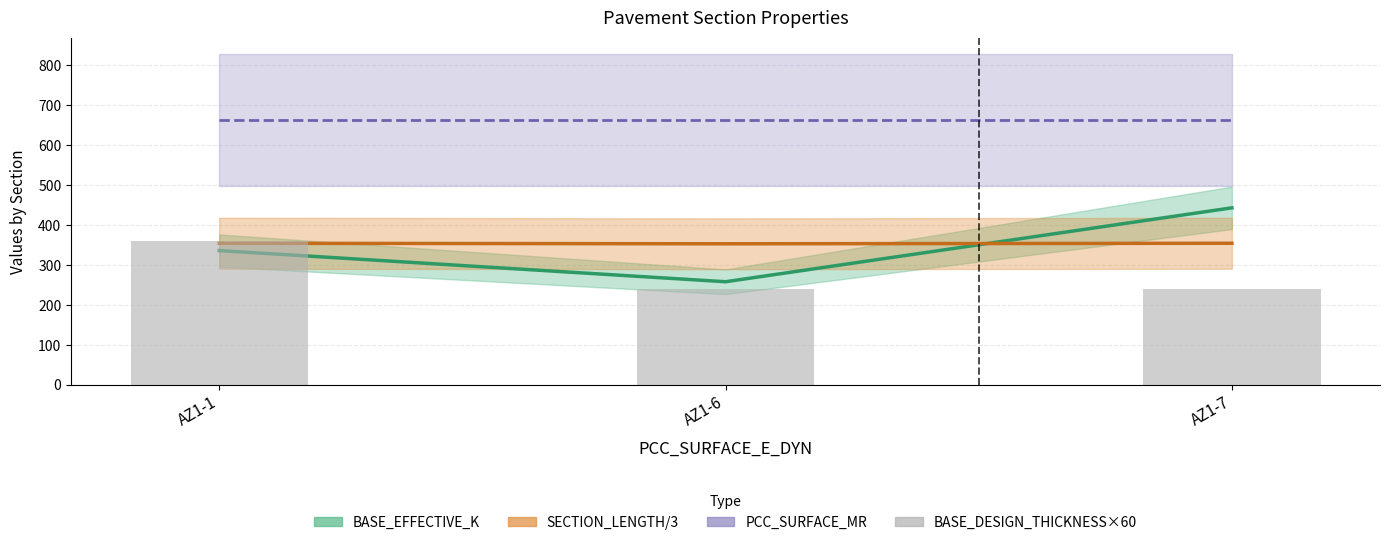

The BASE_DESIGN_THICKNESS×60 series shows 240.0 at AZ1-7. True or false?

True